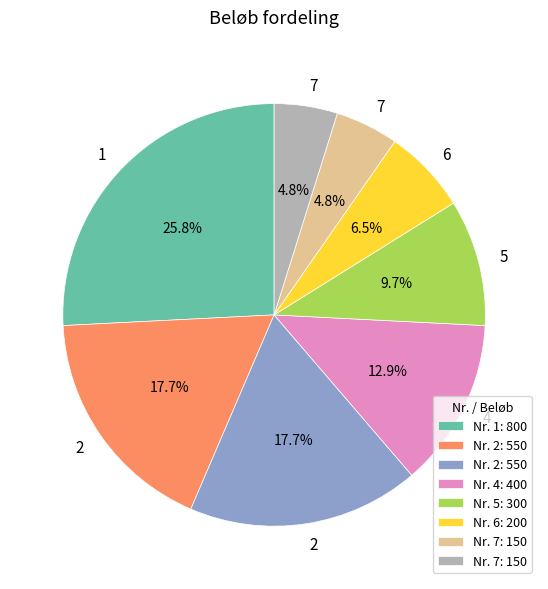

Does any single category account for the majority?

No